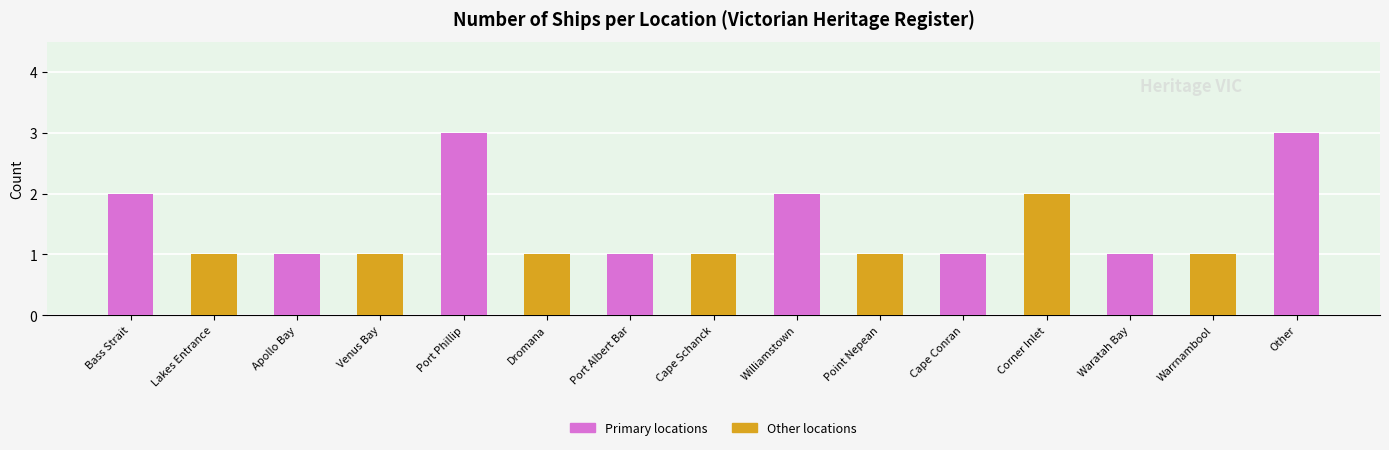

What is the greatest value displayed?

3